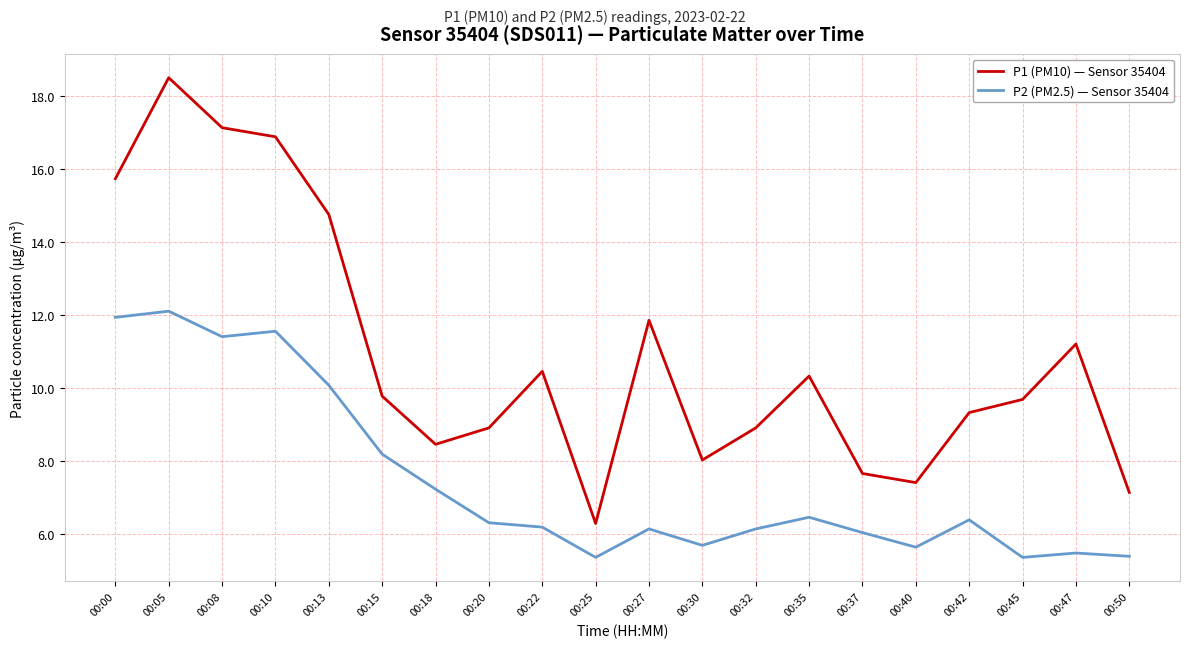

Is the value of P2 (PM2.5) — Sensor 35404 at 00:08 greater than the value of P1 (PM10) — Sensor 35404 at 00:18?

Yes